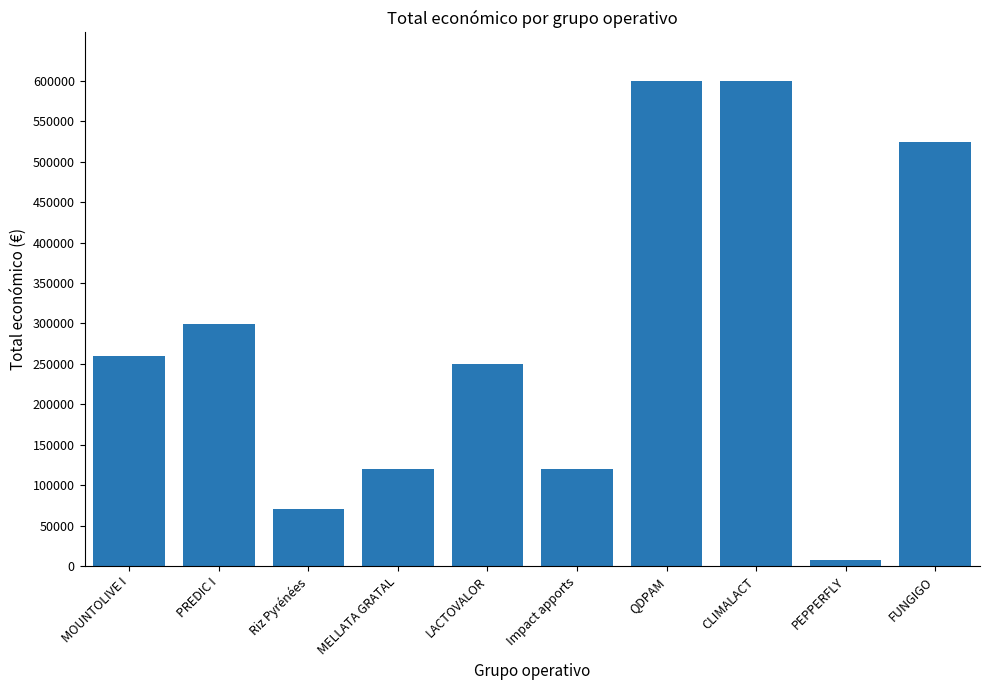

The value at PREDIC I is 299565. True or false?

True